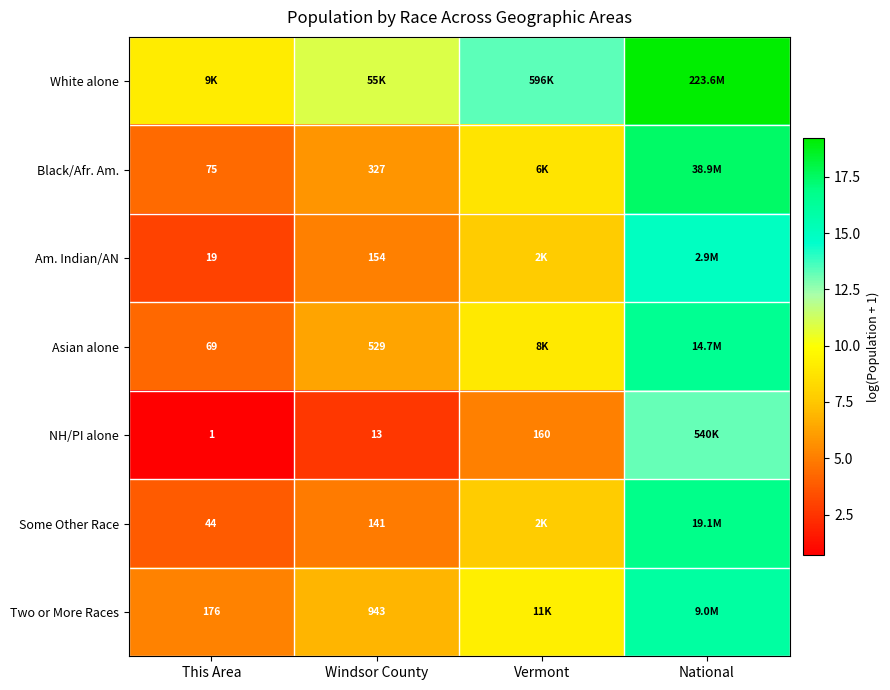

Rank the series by their maximum value, from highest to lowest.

White alone, Black/Afr. Am., Some Other Race, Asian alone, Two or More Races, Am. Indian/AN, NH/PI alone